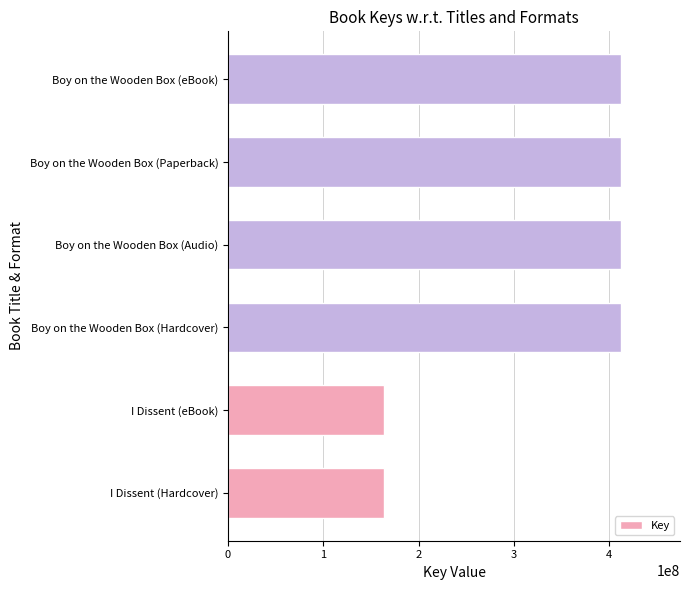

What is the sum of all values?

1977051824